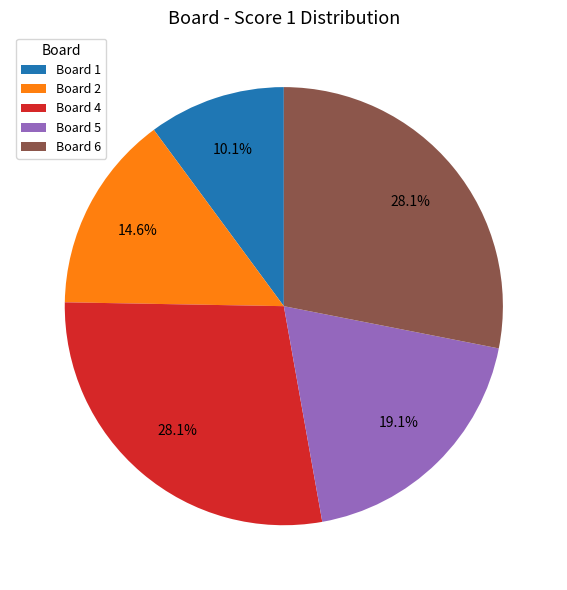

To the nearest percent, what is the average slice percentage?

20%